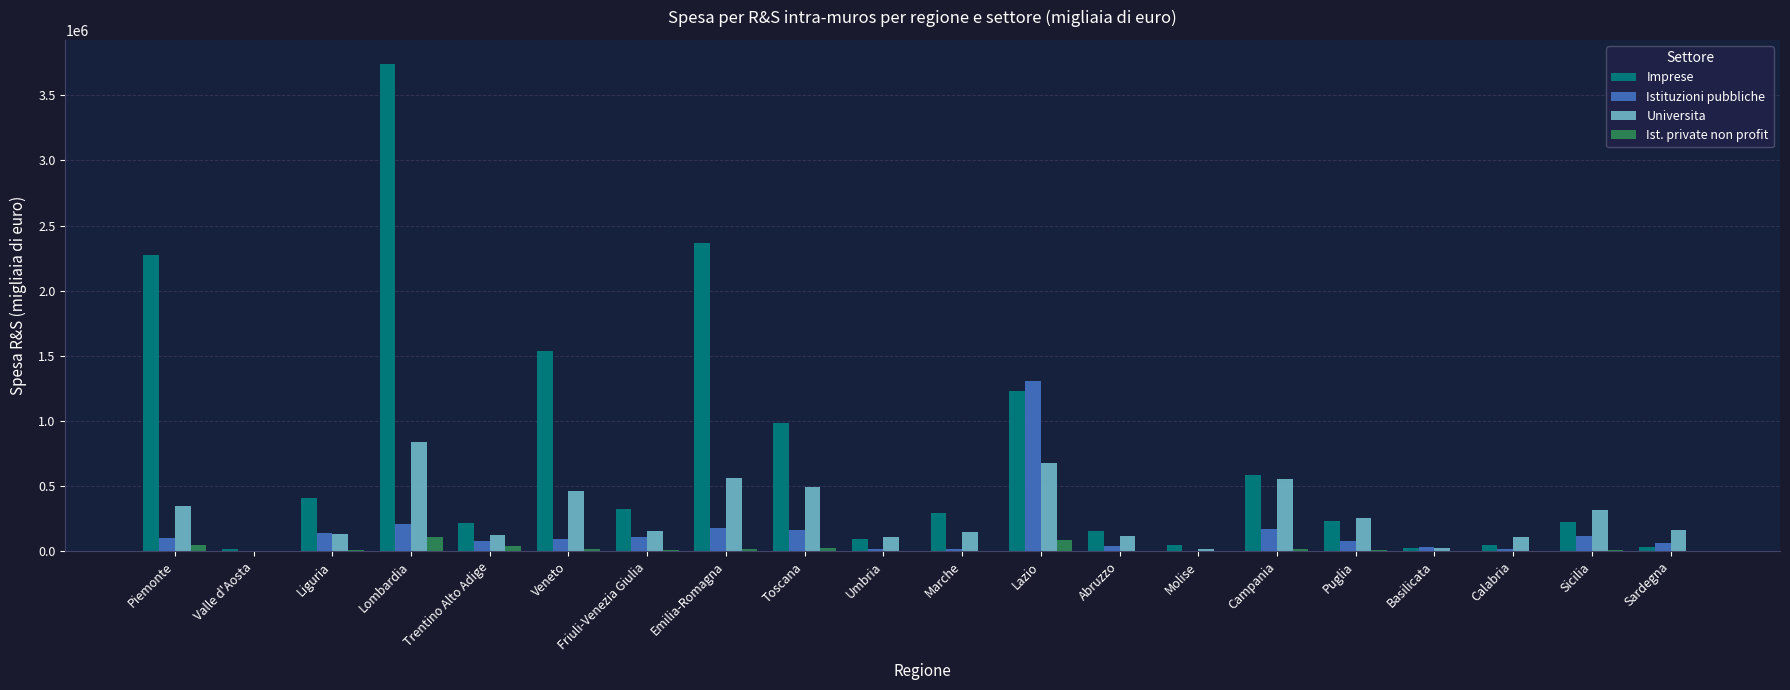

Which series has the widest spread of values?

Imprese